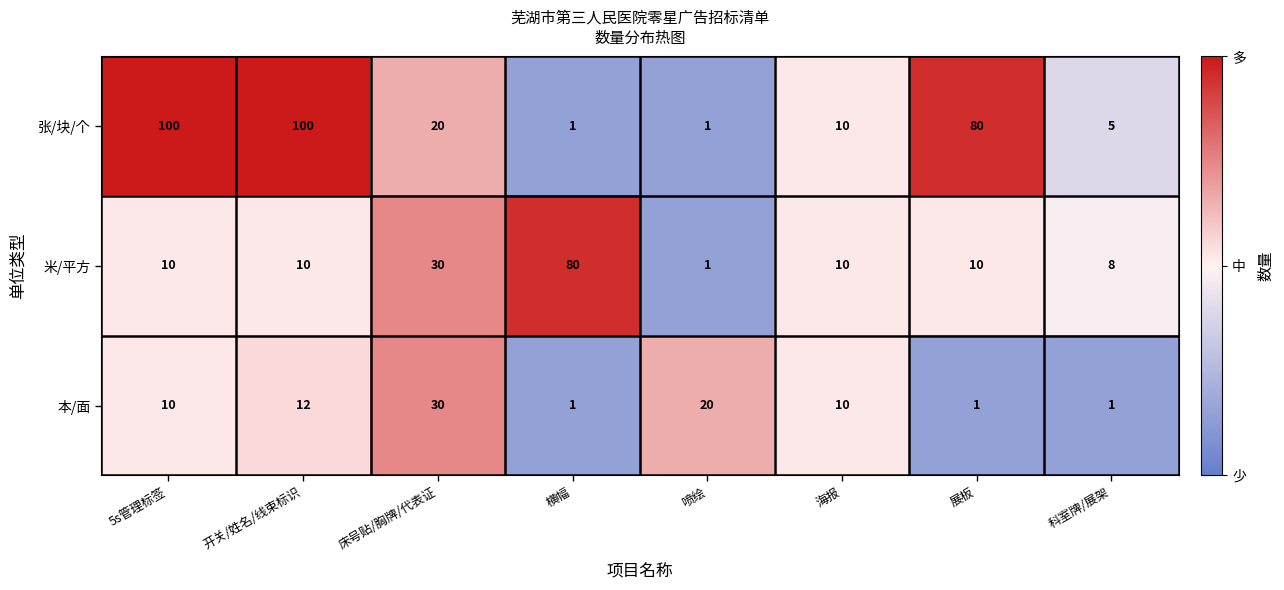

How many series are shown in this chart?

3